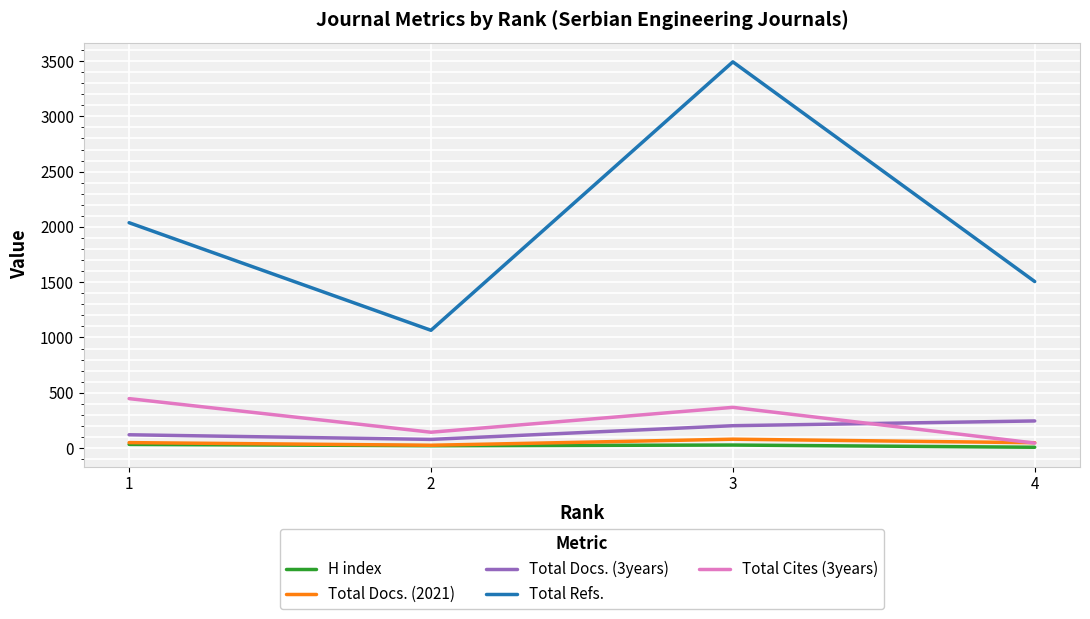

Which series changed the most between 1 and 2?

Total Refs.